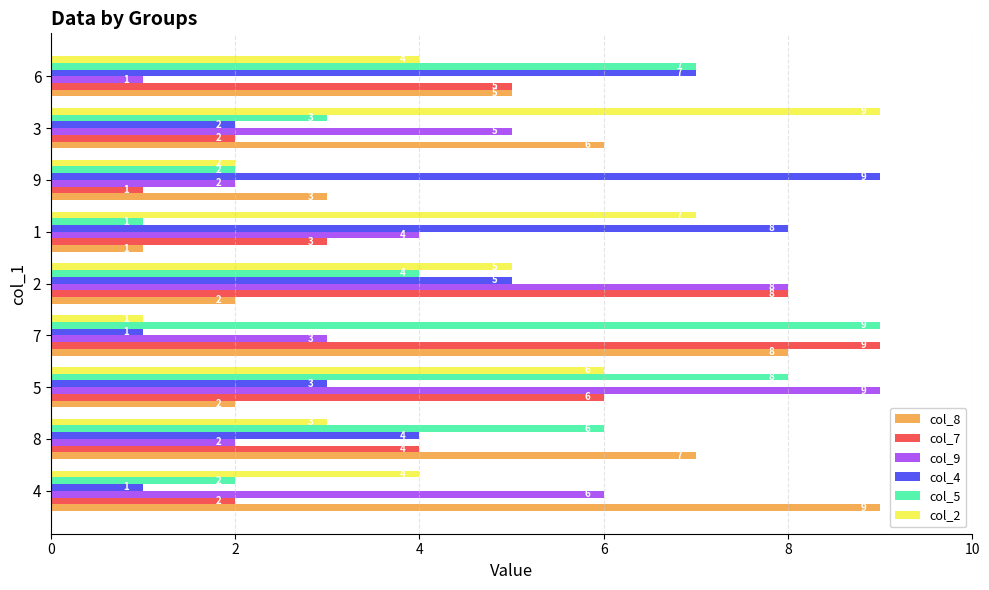

Which series changed the most between 4 and 1?

col_8